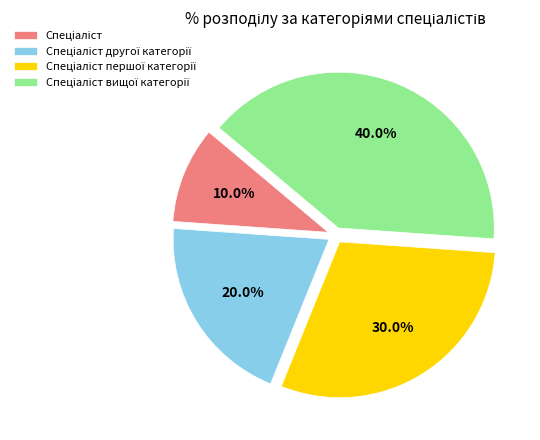

Is there any slice that represents more than half of the pie?

No